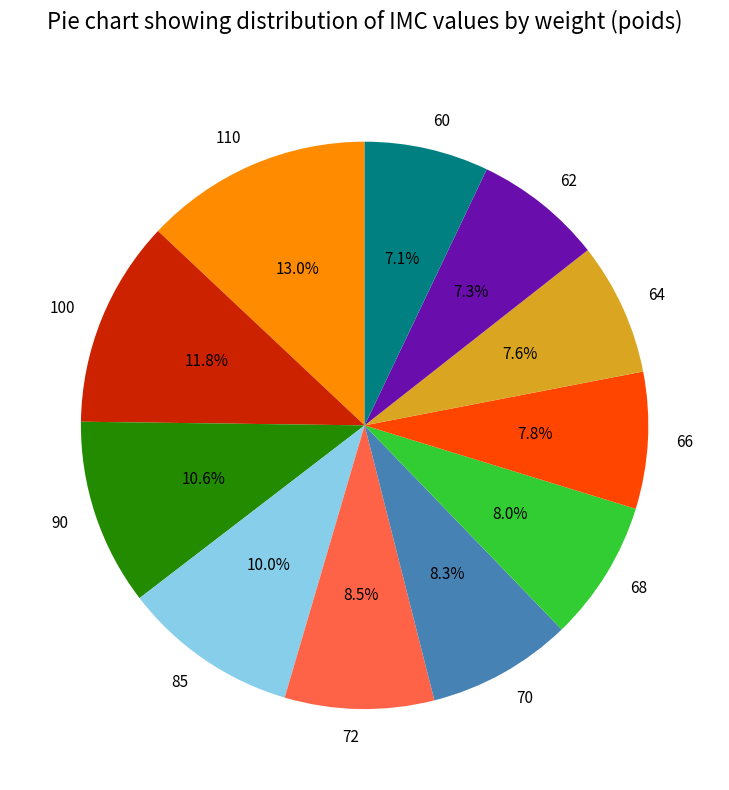

Combined, do 64 and 70 account for over 50%?

No